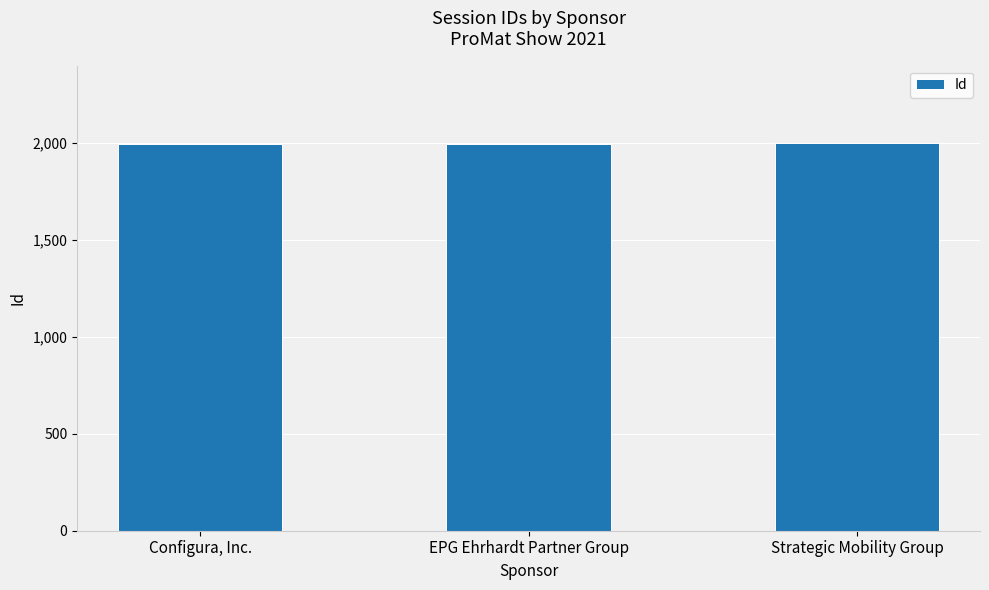

What is the difference between the maximum and minimum values?

6